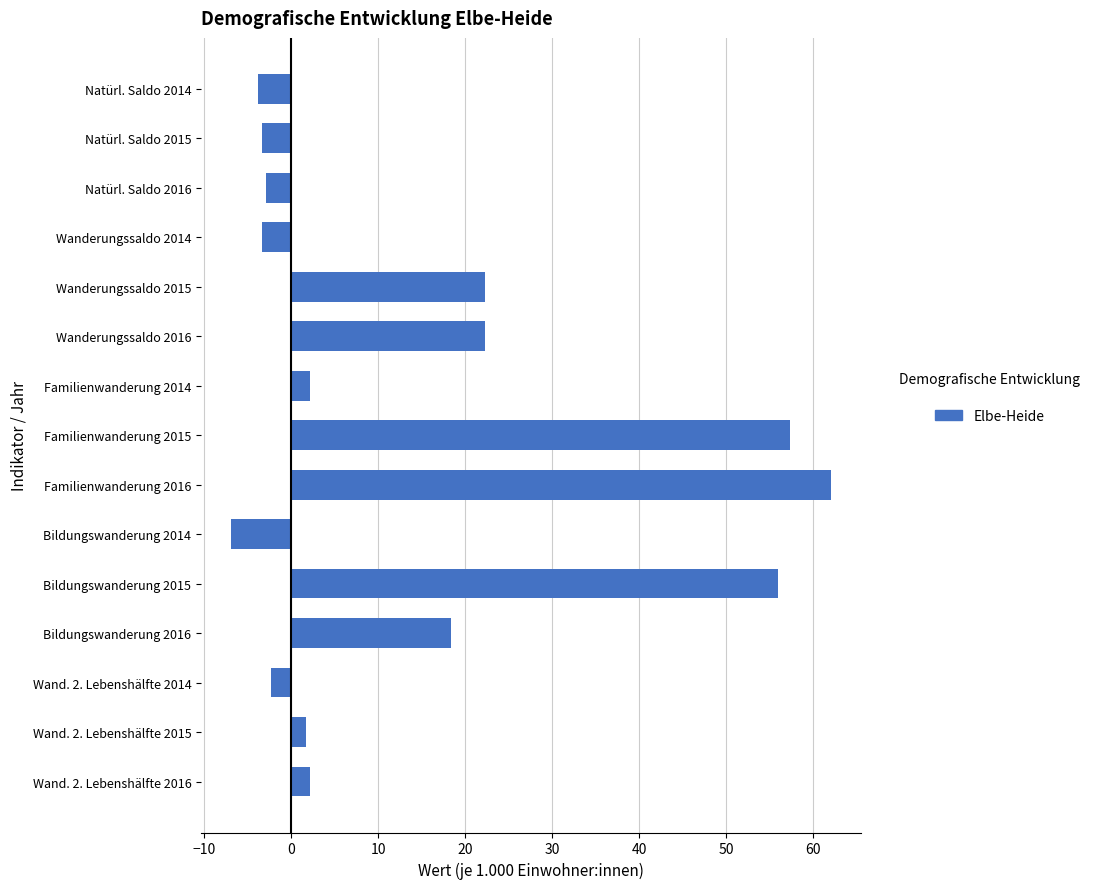

Which label corresponds to the smallest value in the chart?

Bildungswanderung 2014